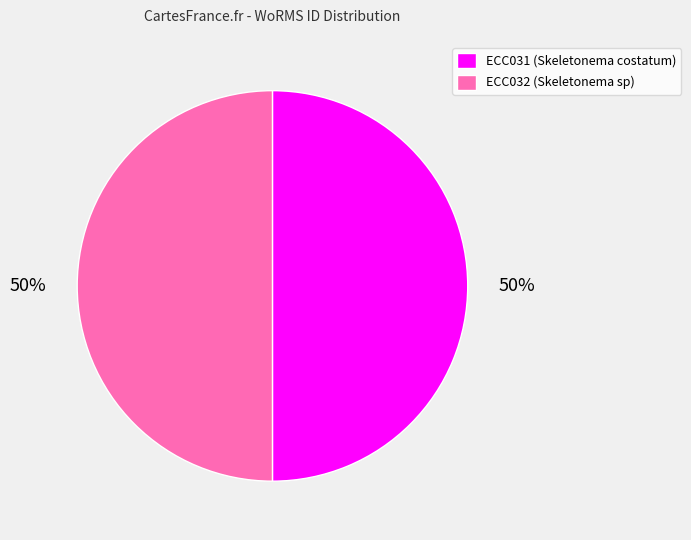

Is it true that ECC032 (Skeletonema sp) is 50% of the pie?

True